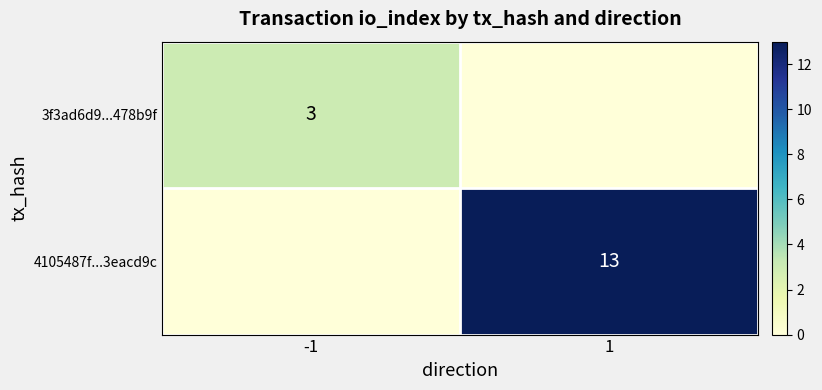

Is it true that 3f3ad6d9...478b9f equals 1 at -1?

False